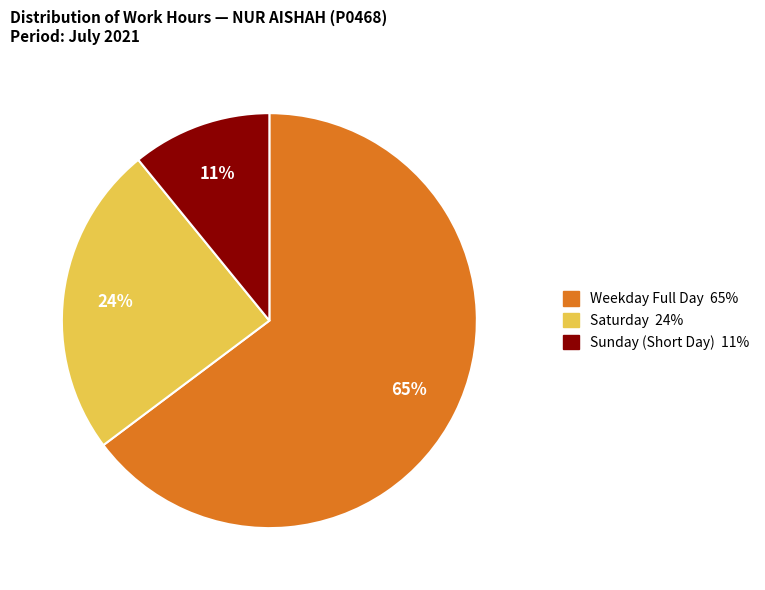

How many slices are in this pie chart?

3